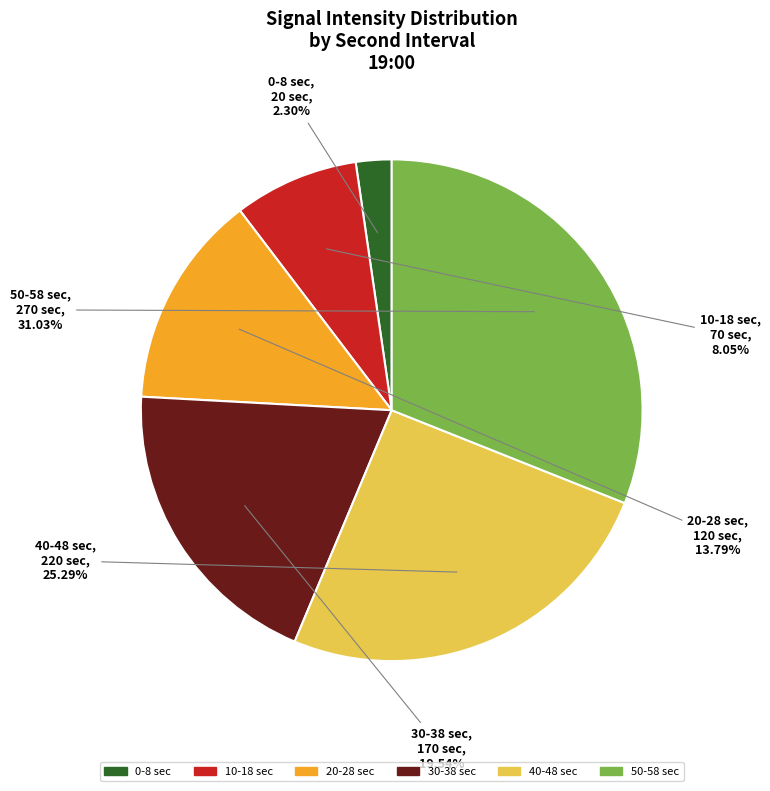

Does any single category account for the majority?

No